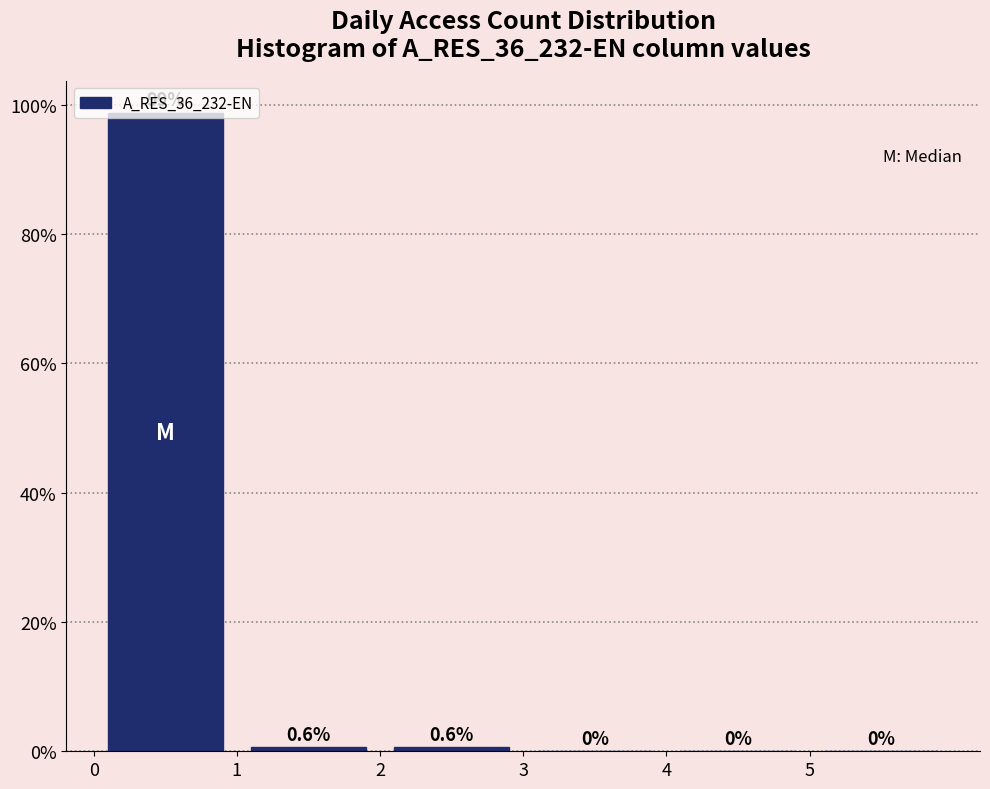

Over which range of the x-axis is the bar tallest?

0 to 1